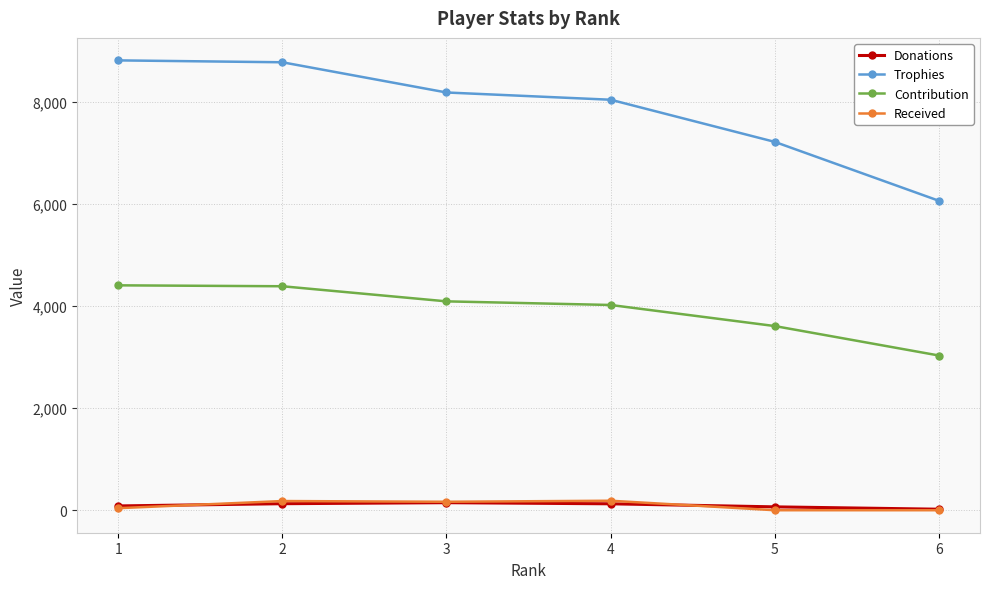

Does the chart have visible grid lines?

Yes